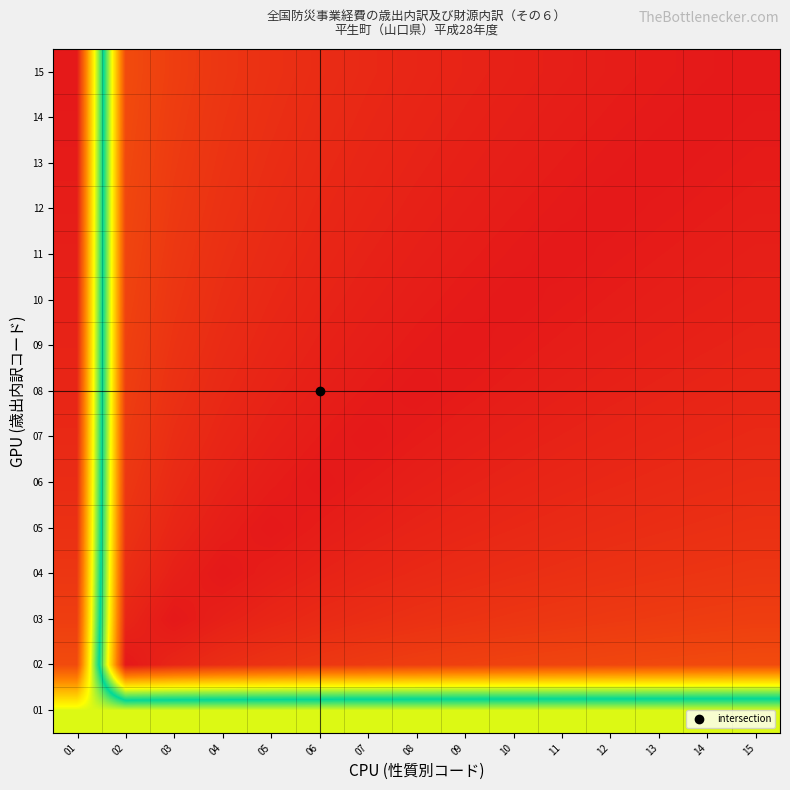

Reading left to right, what are all the values shown in this chart?

01: 01=9.0	02=9.0	03=9.0	04=9.0	05=9.0	06=9.0	07=9.0	08=9.0	09=9.0	10=9.0	11=9.0	12=9.0	13=9.0	14=9.0	15=9.0
02: 01=12.9	02=0.0	03=0.3	04=0.5	05=0.6	06=0.7	07=0.8	08=0.8	09=0.9	10=1.0	11=1.0	12=1.0	13=1.1	14=1.1	15=1.1
03: 01=13.2	02=0.3	03=0.0	04=0.2	05=0.3	06=0.4	07=0.5	08=0.5	09=0.6	10=0.7	11=0.7	12=0.7	13=0.8	14=0.8	15=0.8
04: 01=13.3	02=0.5	03=0.2	04=0.0	05=0.1	06=0.2	07=0.3	08=0.4	09=0.4	10=0.5	11=0.5	12=0.6	13=0.6	14=0.6	15=0.7
05: 01=13.5	02=0.6	03=0.3	04=0.1	05=0.0	06=0.1	07=0.2	08=0.2	09=0.3	10=0.4	11=0.4	12=0.4	13=0.5	14=0.5	15=0.5
06: 01=13.6	02=0.7	03=0.4	04=0.2	05=0.1	06=0.0	07=0.1	08=0.1	09=0.2	10=0.3	11=0.3	12=0.3	13=0.4	14=0.4	15=0.4
07: 01=13.6	02=0.8	03=0.5	04=0.3	05=0.2	06=0.1	07=0.0	08=0.1	09=0.1	10=0.2	11=0.2	12=0.3	13=0.3	14=0.3	15=0.4
08: 01=13.7	02=0.8	03=0.5	04=0.4	05=0.2	06=0.1	07=0.1	08=0.0	09=0.1	10=0.1	11=0.2	12=0.2	13=0.2	14=0.3	15=0.3
09: 01=13.8	02=0.9	03=0.6	04=0.4	05=0.3	06=0.2	07=0.1	08=0.1	09=0.0	10=0.1	11=0.1	12=0.1	13=0.2	14=0.2	15=0.2
10: 01=13.8	02=1.0	03=0.7	04=0.5	05=0.4	06=0.3	07=0.2	08=0.1	09=0.1	10=0.0	11=0.0	12=0.1	13=0.1	14=0.2	15=0.2
11: 01=13.9	02=1.0	03=0.7	04=0.5	05=0.4	06=0.3	07=0.2	08=0.2	09=0.1	10=0.0	11=0.0	12=0.0	13=0.1	14=0.1	15=0.1
12: 01=13.9	02=1.0	03=0.7	04=0.6	05=0.4	06=0.3	07=0.3	08=0.2	09=0.1	10=0.1	11=0.0	12=0.0	13=0.0	14=0.1	15=0.1
13: 01=13.9	02=1.1	03=0.8	04=0.6	05=0.5	06=0.4	07=0.3	08=0.2	09=0.2	10=0.1	11=0.1	12=0.0	13=0.0	14=0.0	15=0.1
14: 01=14.0	02=1.1	03=0.8	04=0.6	05=0.5	06=0.4	07=0.3	08=0.3	09=0.2	10=0.2	11=0.1	12=0.1	13=0.0	14=0.0	15=0.0
15: 01=14.0	02=1.1	03=0.8	04=0.7	05=0.5	06=0.4	07=0.4	08=0.3	09=0.2	10=0.2	11=0.1	12=0.1	13=0.1	14=0.0	15=0.0